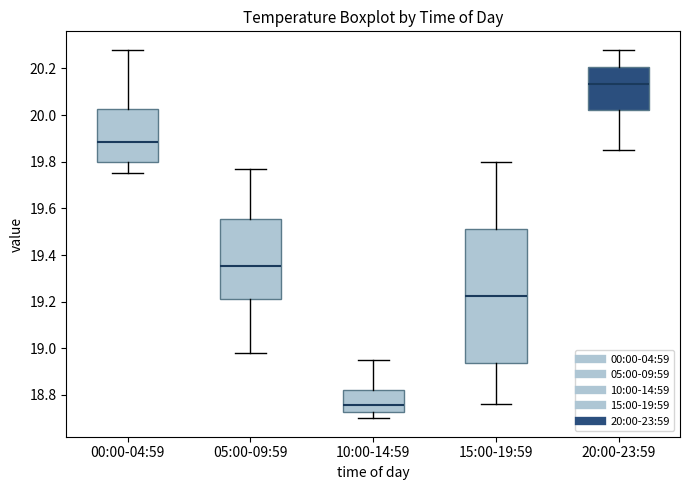

Reading left to right, transcribe this box plot: for each box, give where its median line is, the range the box spans, and where its two whiskers end, as read against the y-axis. The values are not printed on the chart, so give them approximately, as read against the axis.

00:00-04:59: median 19.88, box 19.80 to 20.02, whiskers 19.76 to 20.28
05:00-09:59: median 19.36, box 19.22 to 19.56, whiskers 18.98 to 19.78
10:00-14:59: median 18.76, box 18.72 to 18.82, whiskers 18.70 to 18.96
15:00-19:59: median 19.22, box 18.94 to 19.52, whiskers 18.76 to 19.80
20:00-23:59: median 20.14, box 20.02 to 20.20, whiskers 19.86 to 20.28